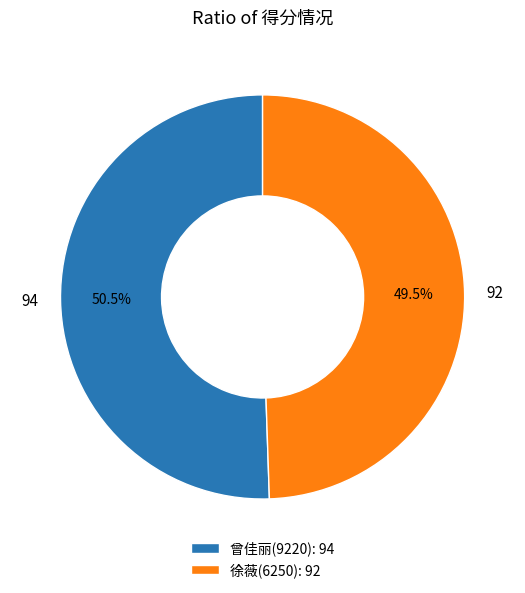

What percentage is NOT represented by 徐薇(6250)?

50.5%